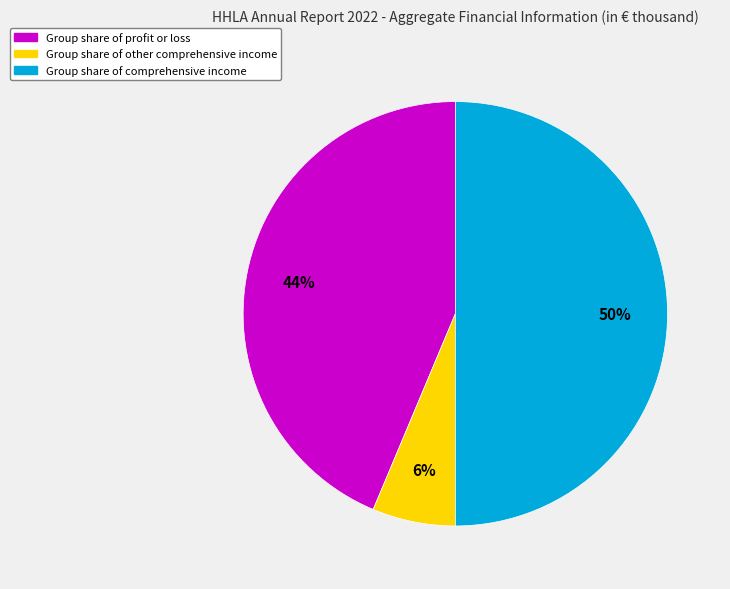

The Group share of comprehensive income slice represents 42% of the pie. True or false?

False